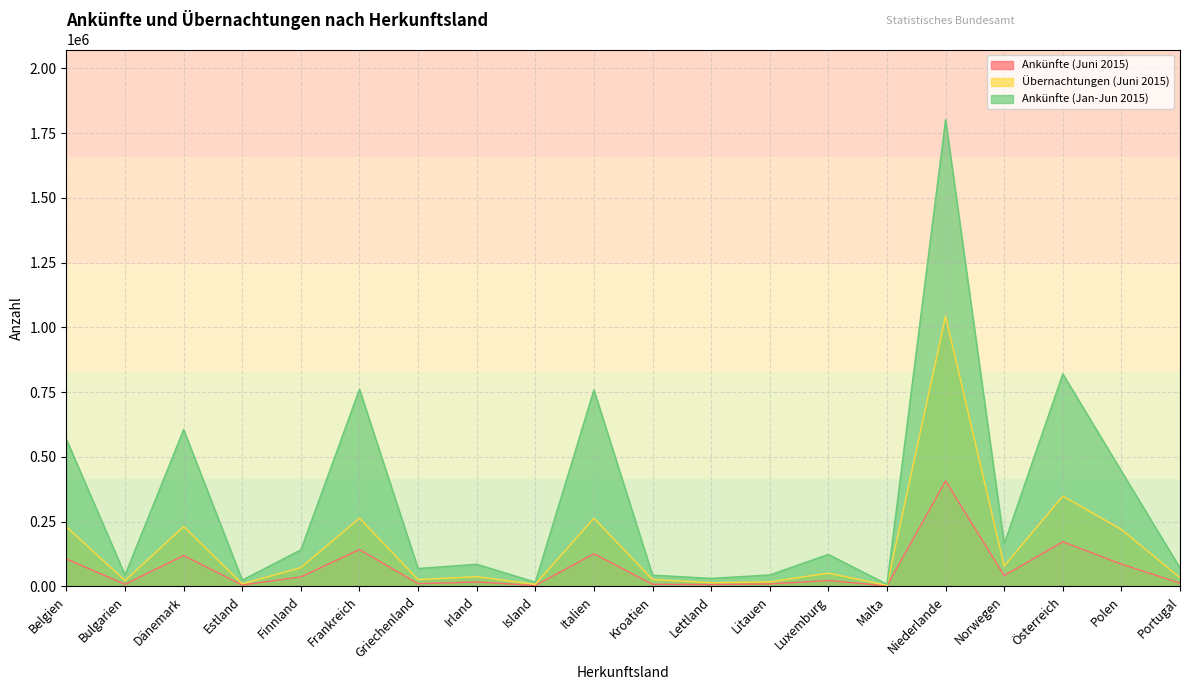

What are all the series names shown in the legend?

Ankünfte (Juni 2015), Übernachtungen (Juni 2015), Ankünfte (Jan-Jun 2015)